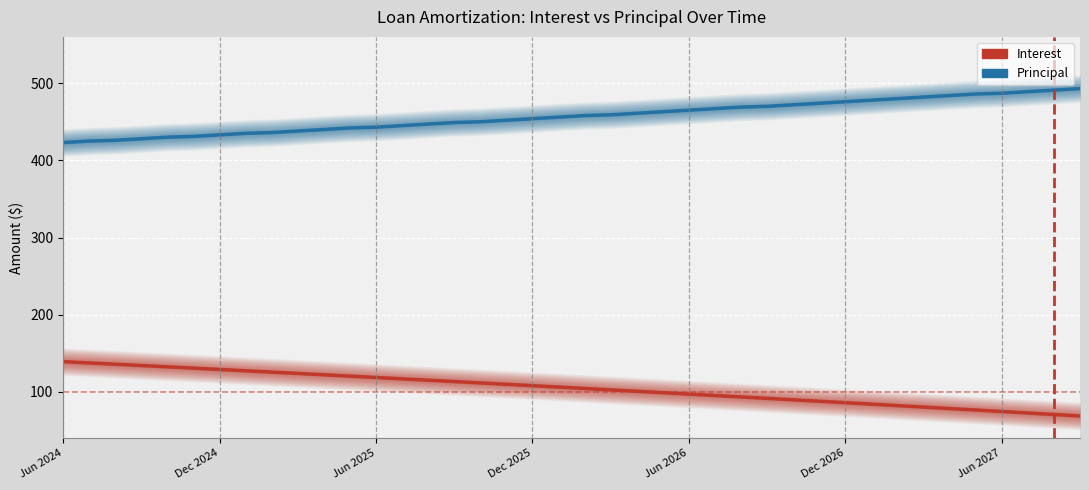

What is the approximate value of Principal at Jun 2025?

443.0